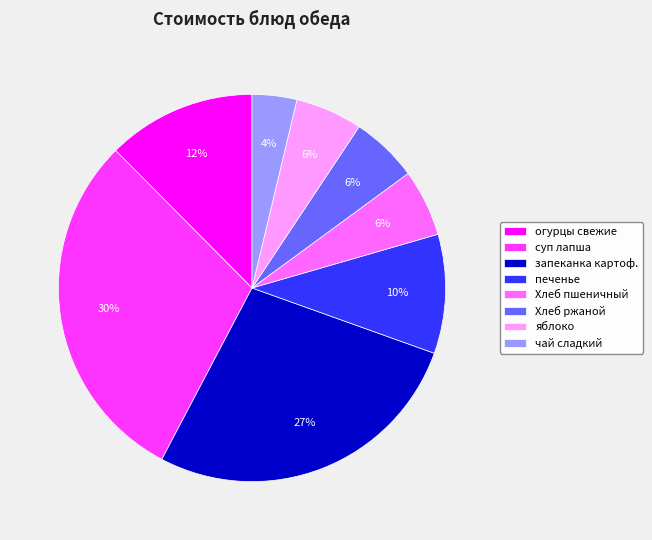

Count the number of slices in the pie.

8